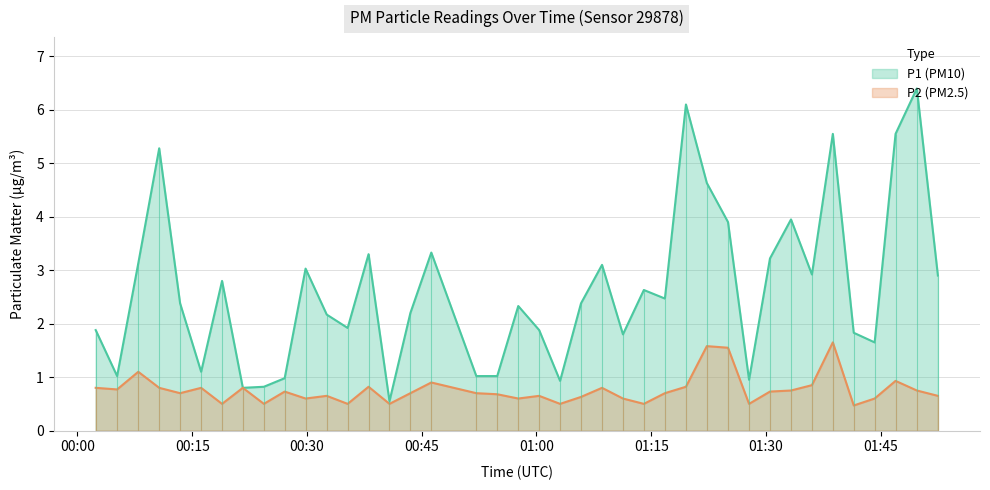

List the series in order of their overall mean, highest first.

P1, P2